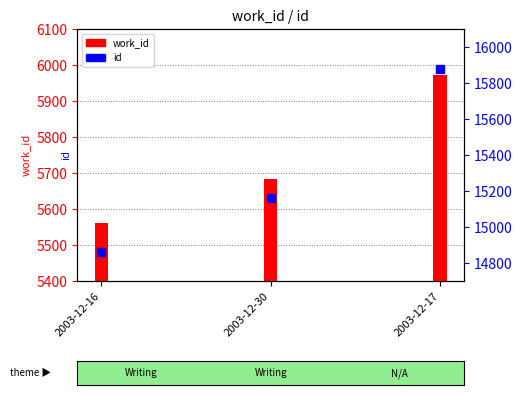

Approximately how many times larger is the value at 2003-12-17 compared to 2003-12-30?

1.0